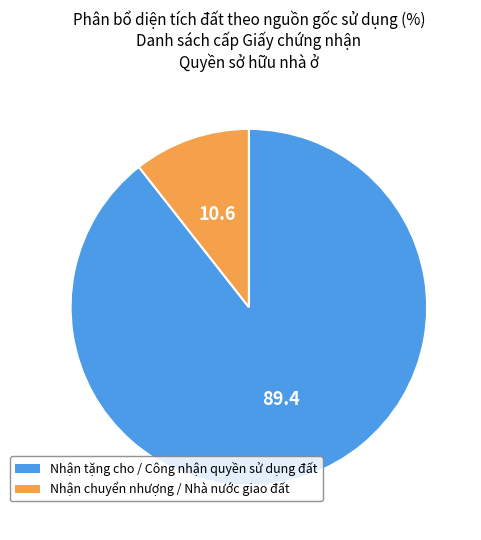

Does any single category account for the majority?

Yes